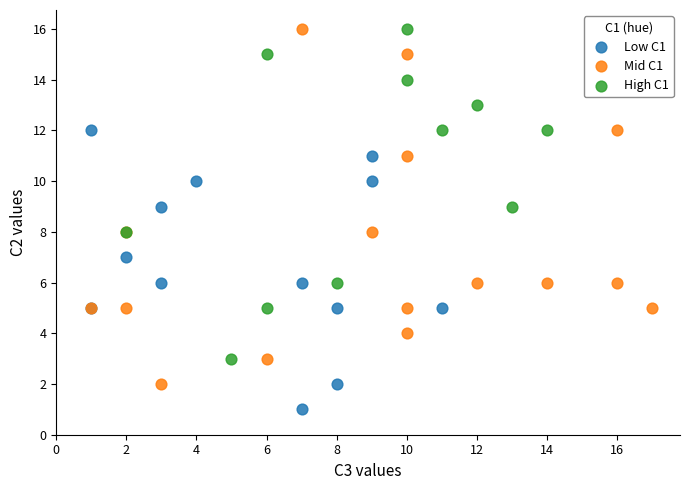

What are all the series names shown in the legend?

Low C1, Mid C1, High C1